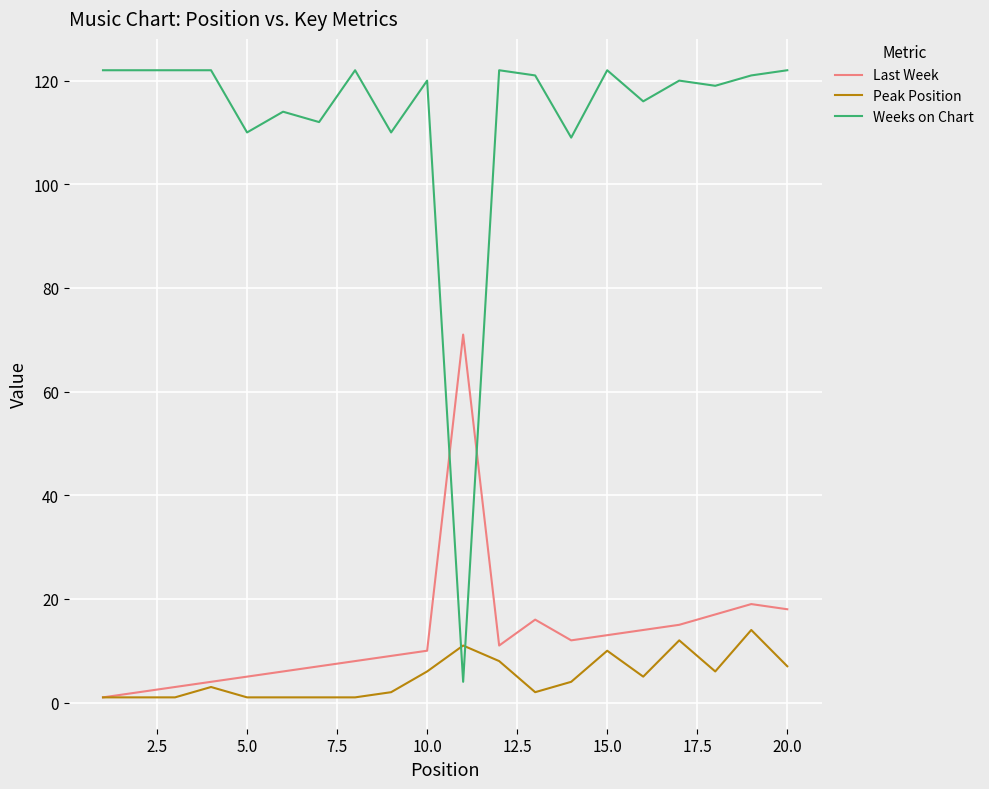

Which series has the largest total across all categories?

Weeks on Chart